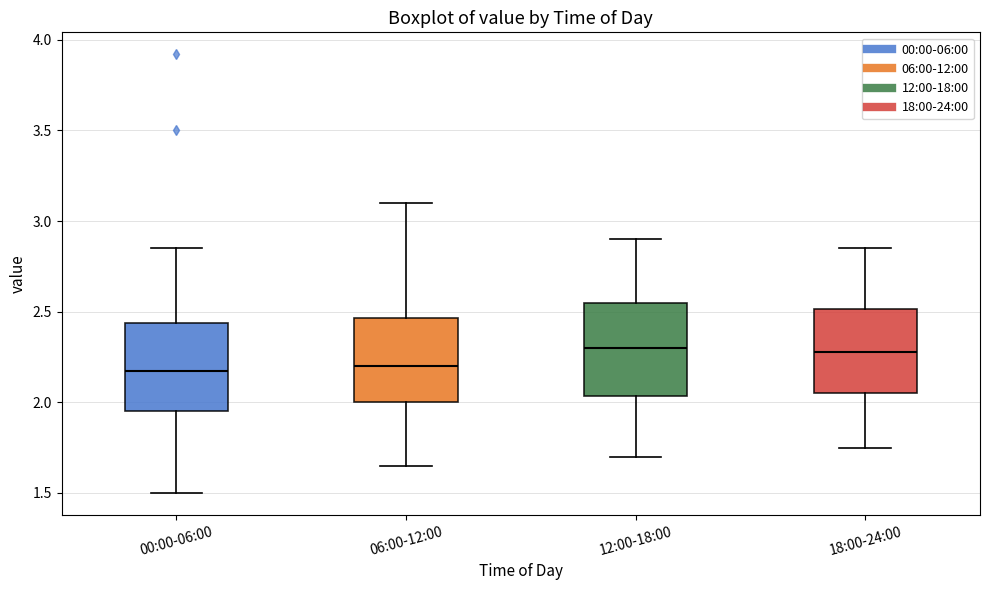

Reading left to right, read every box against the y-axis: the position of its median line, the range the box covers, and the ends of its whiskers. The values are not printed on the chart, so give them approximately, as read against the axis.

00:00-06:00: median 2.20, box 1.95 to 2.45, whiskers 1.50 to 2.85
06:00-12:00: median 2.20, box 2.00 to 2.45, whiskers 1.65 to 3.10
12:00-18:00: median 2.30, box 2.05 to 2.55, whiskers 1.70 to 2.90
18:00-24:00: median 2.30, box 2.05 to 2.50, whiskers 1.75 to 2.85